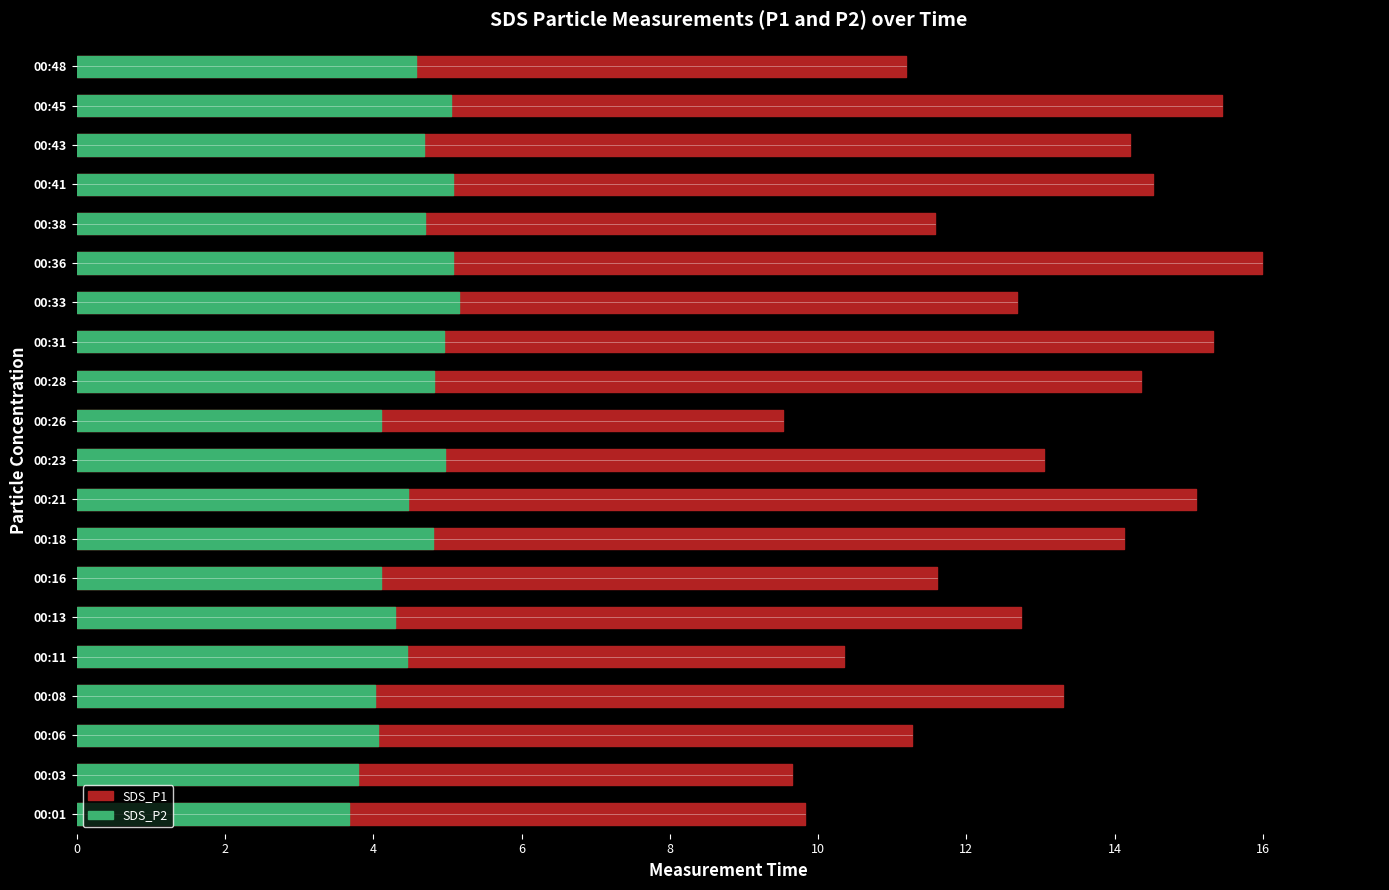

At which label is SDS_P1 closest to 12?

00:16